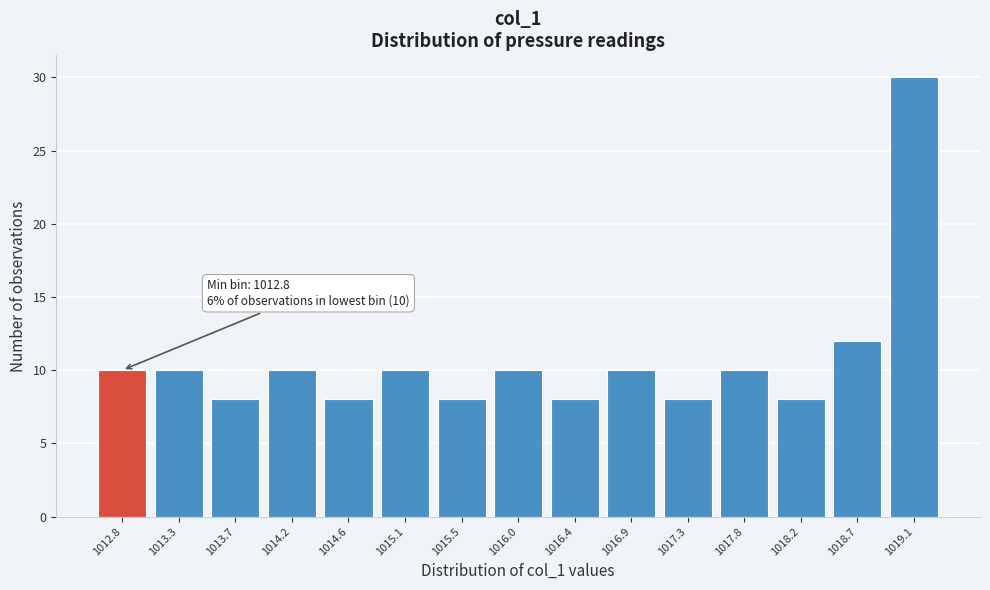

Reading left to right, transcribe all the data shown in this chart.

10	10	8	10	8	10	8	10	8	10	8	10	8	12	30